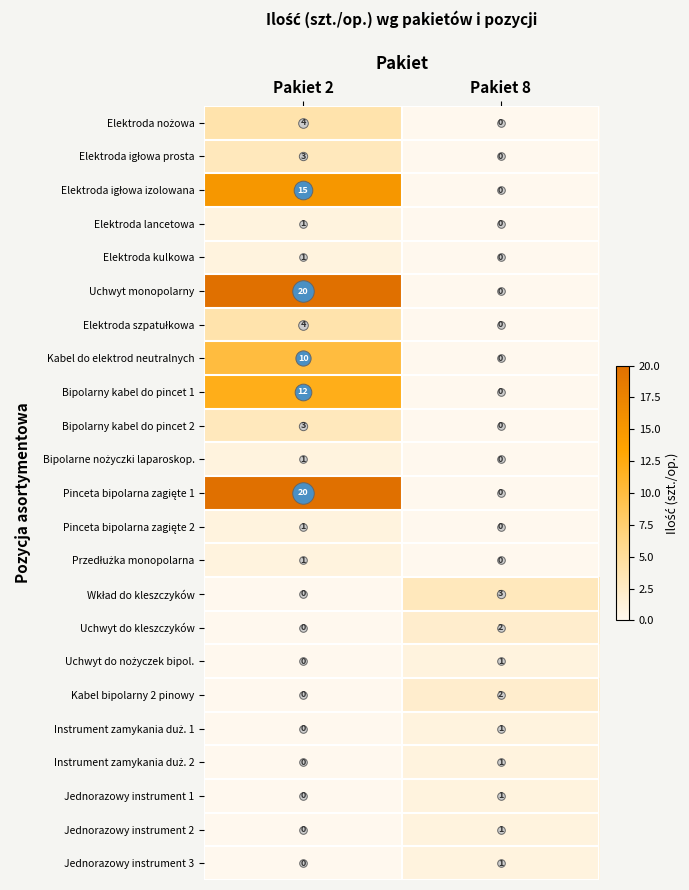

At which category is the sum across all series the highest?

Pakiet 2